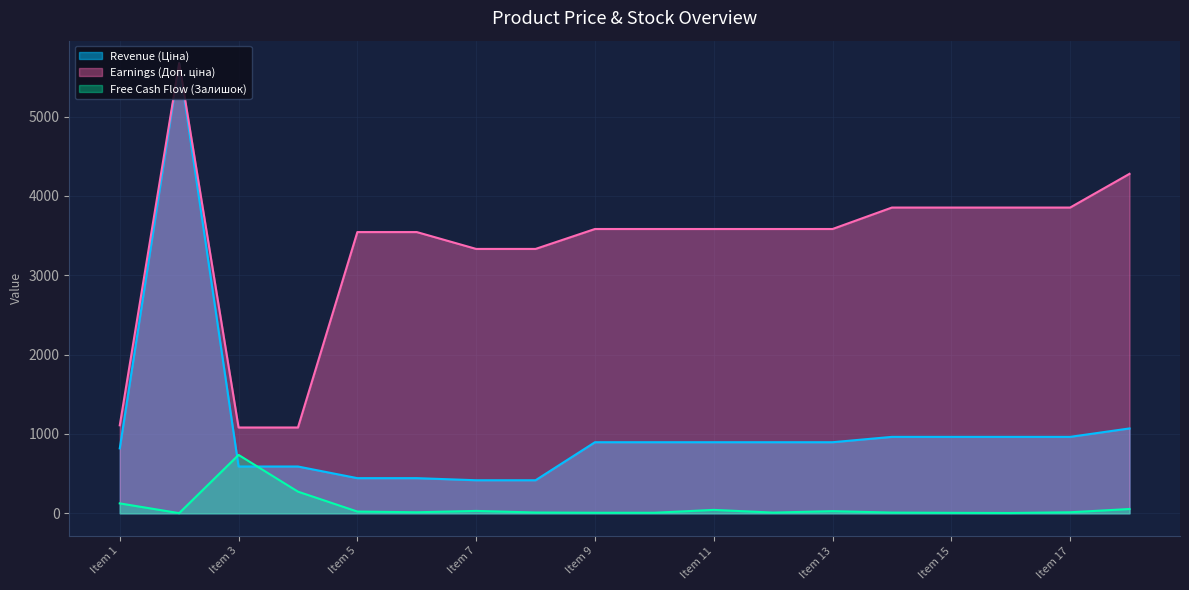

At which category does the chart reach its peak across all series?

10832185